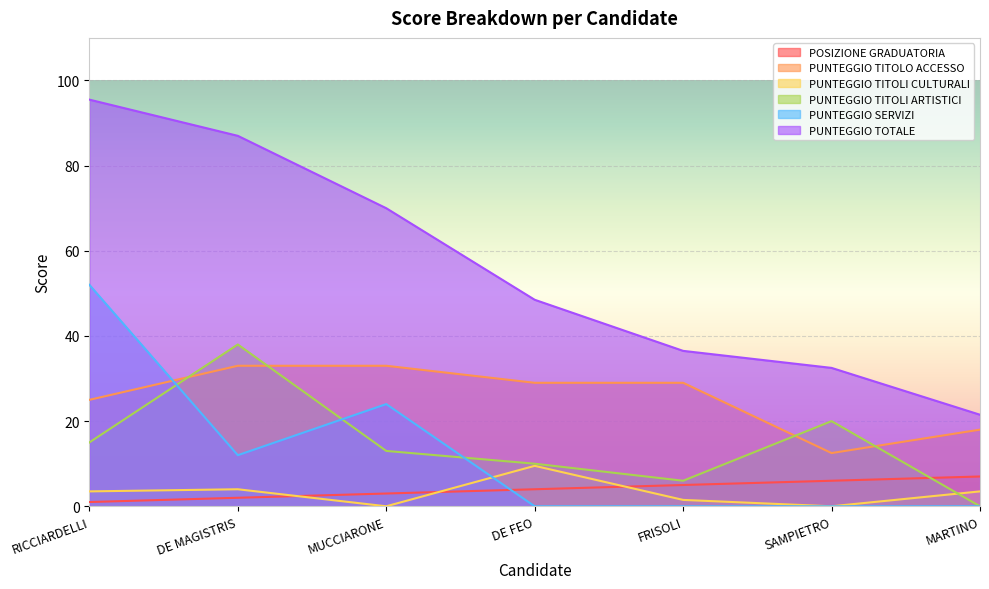

Rank the series by their maximum value, from lowest to highest.

POSIZIONE GRADUATORIA, PUNTEGGIO TITOLI CULTURALI, PUNTEGGIO TITOLO ACCESSO, PUNTEGGIO TITOLI ARTISTICI, PUNTEGGIO SERVIZI, PUNTEGGIO TOTALE